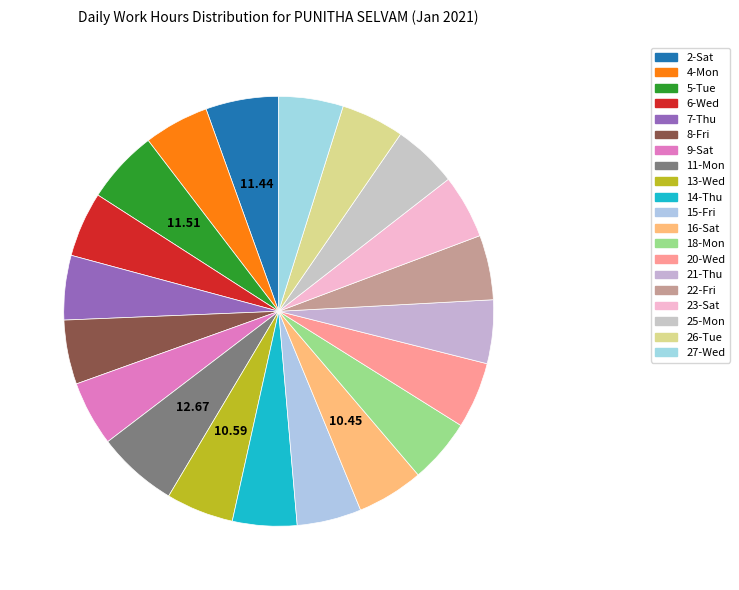

What percentage is the 15-Fri slice, to the nearest percent?

5%